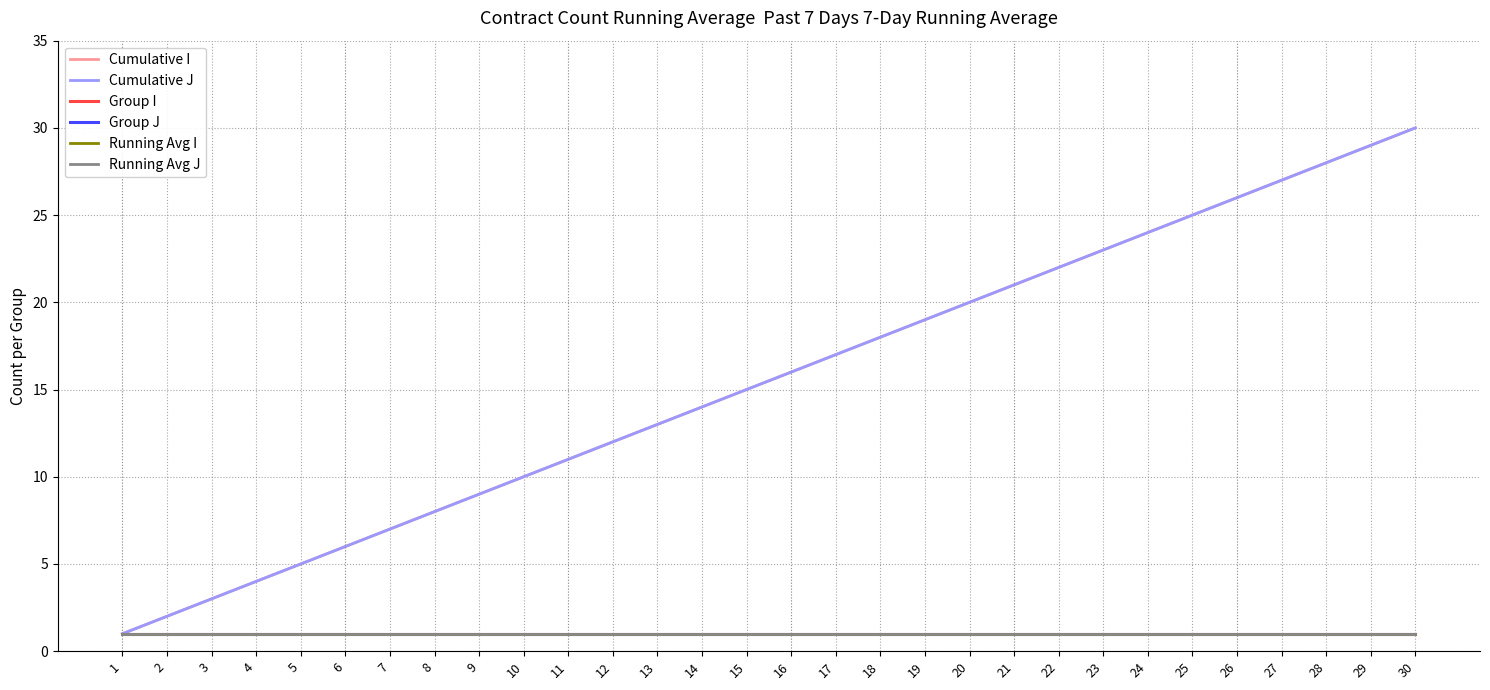

Which category has the highest value in the Group J series?

1